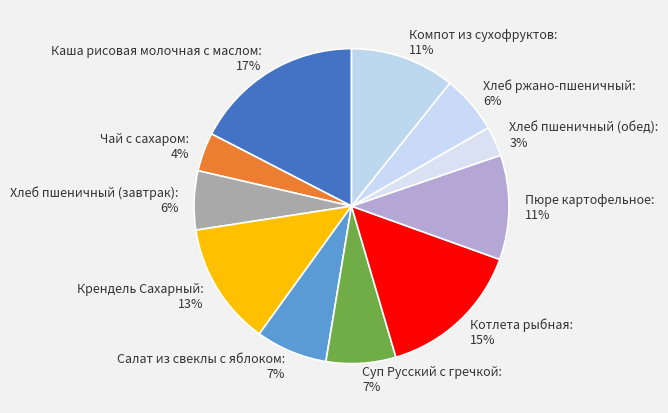

To the nearest percent, what is the average slice percentage?

9%